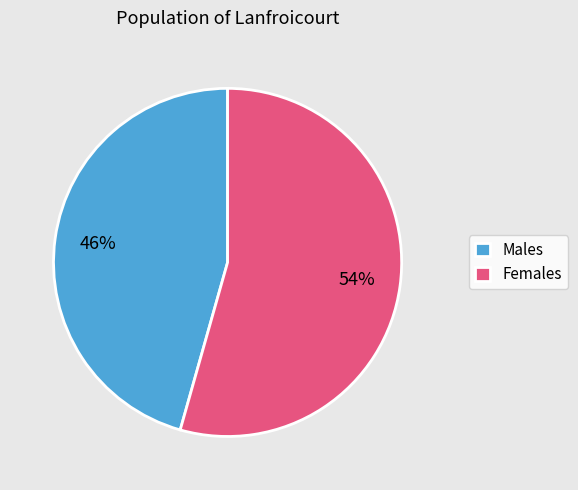

Combined, do Females and Males account for over 50%?

Yes